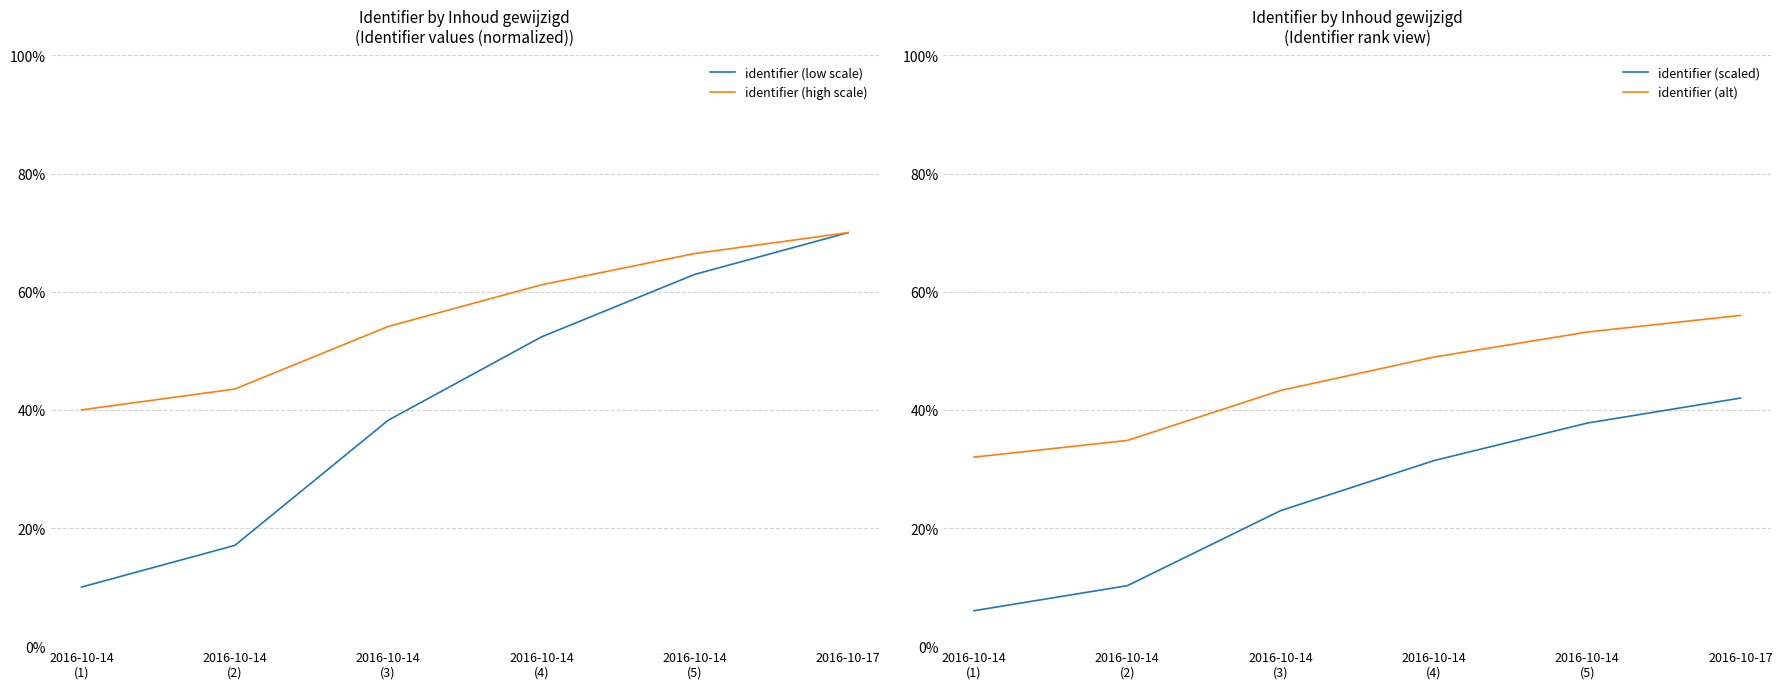

Does the chart have visible grid lines?

Yes